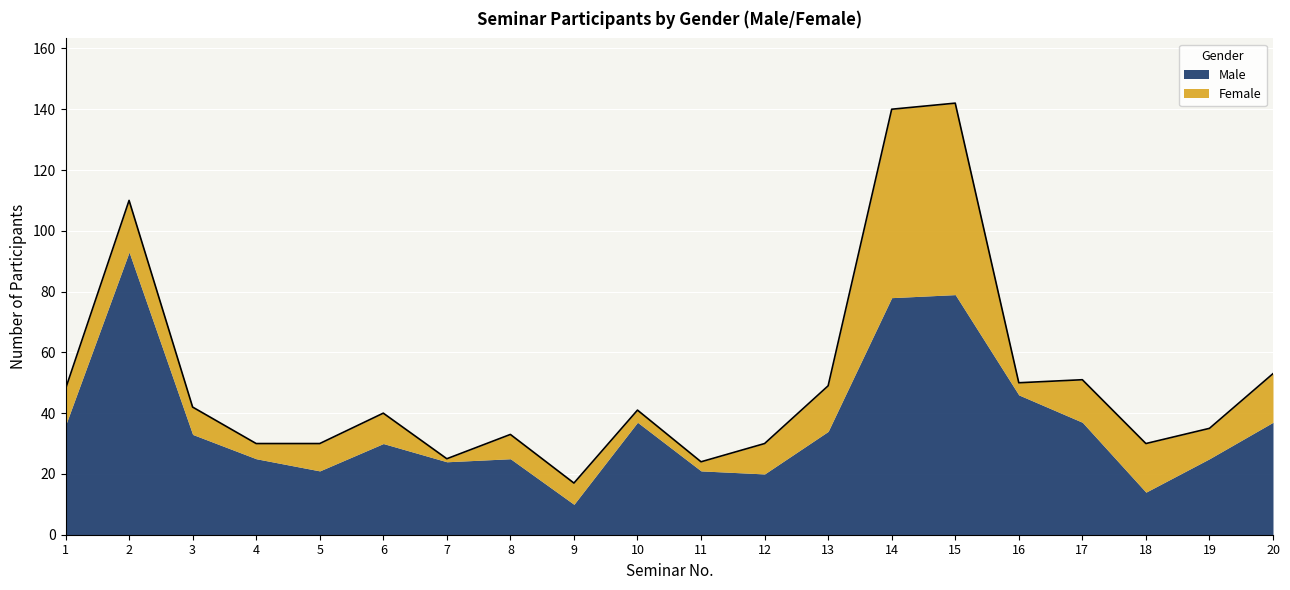

Is the value of Female at 19 greater than the value of Male at 5?

No